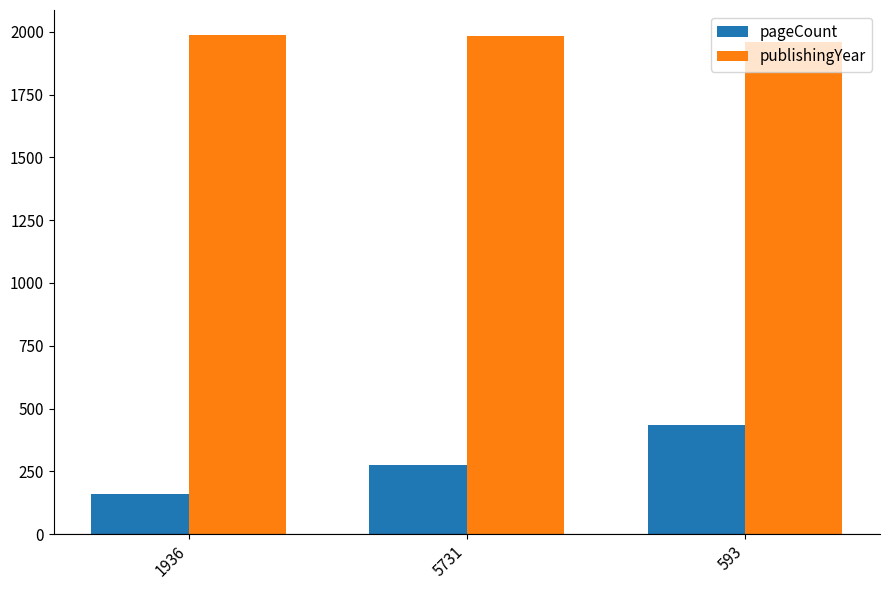

What is the sum of all publishingYear values?

5929